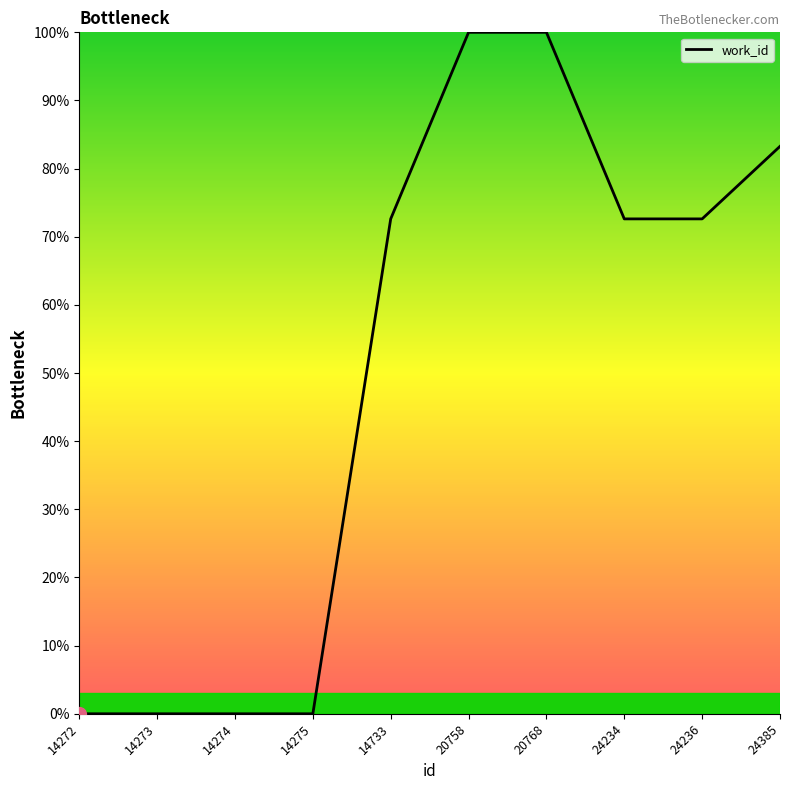

What is the difference between the maximum and minimum values?

100.0